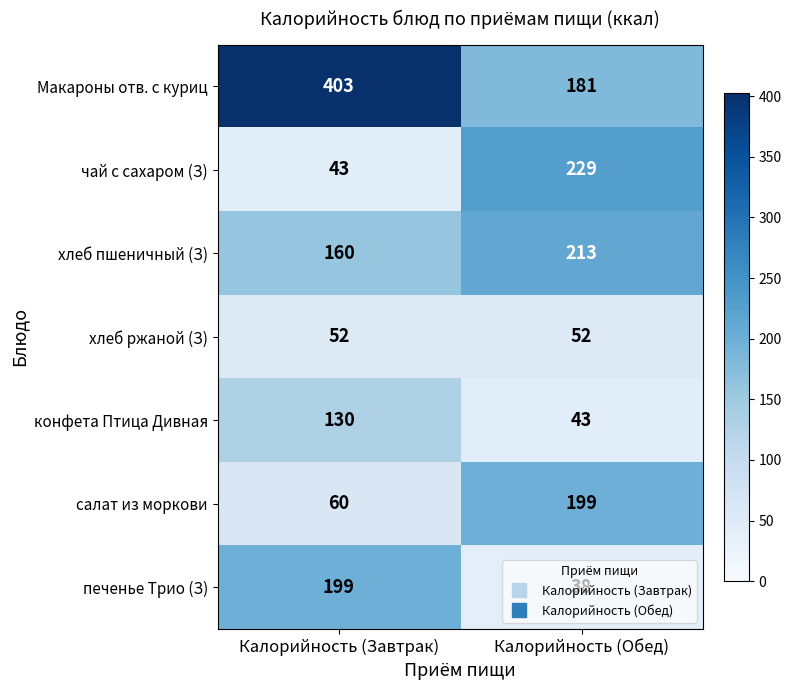

The value of хлеб ржаной (З) at Калорийность (Обед) is 52. True or false?

True